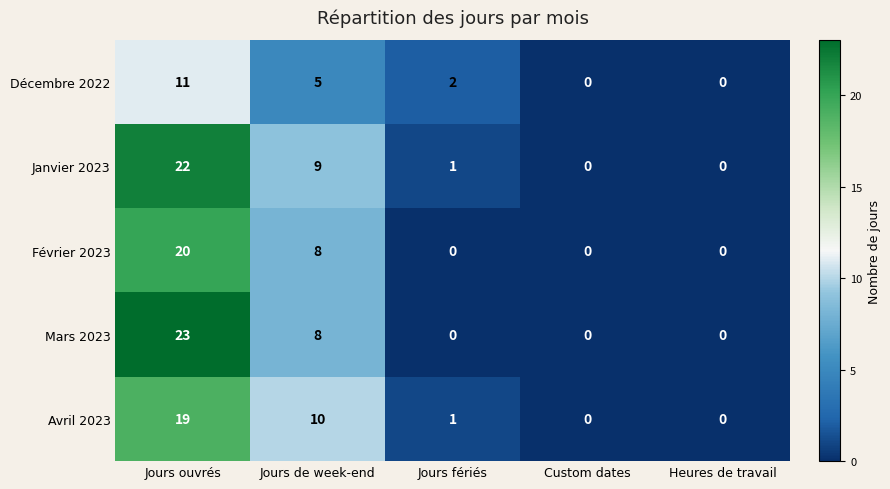

List the series in order of their peak value, lowest first.

Décembre 2022, Avril 2023, Février 2023, Janvier 2023, Mars 2023